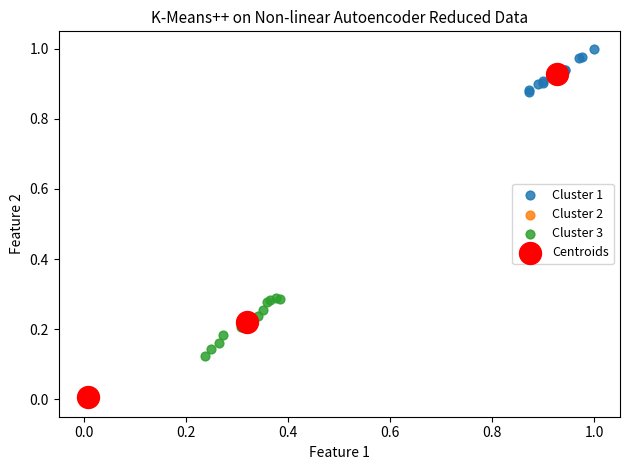

Which series has the largest Y range (max minus min)?

Centroids